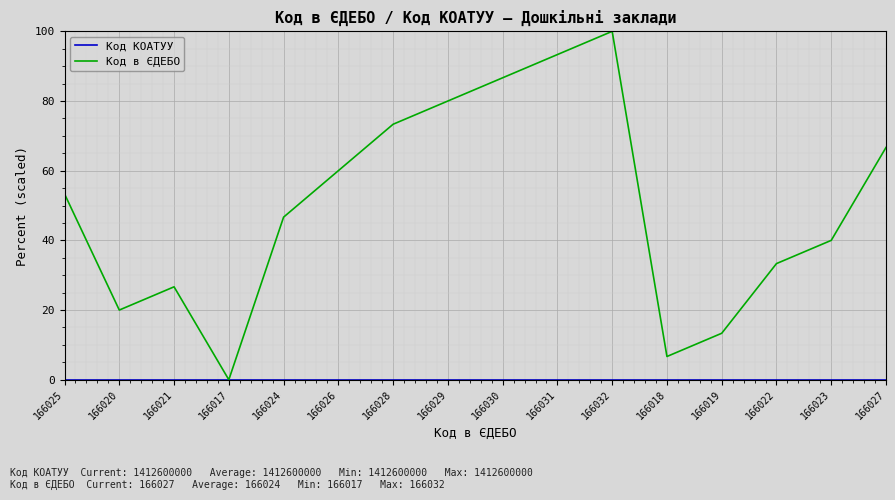

Count the number of data series in this chart.

2